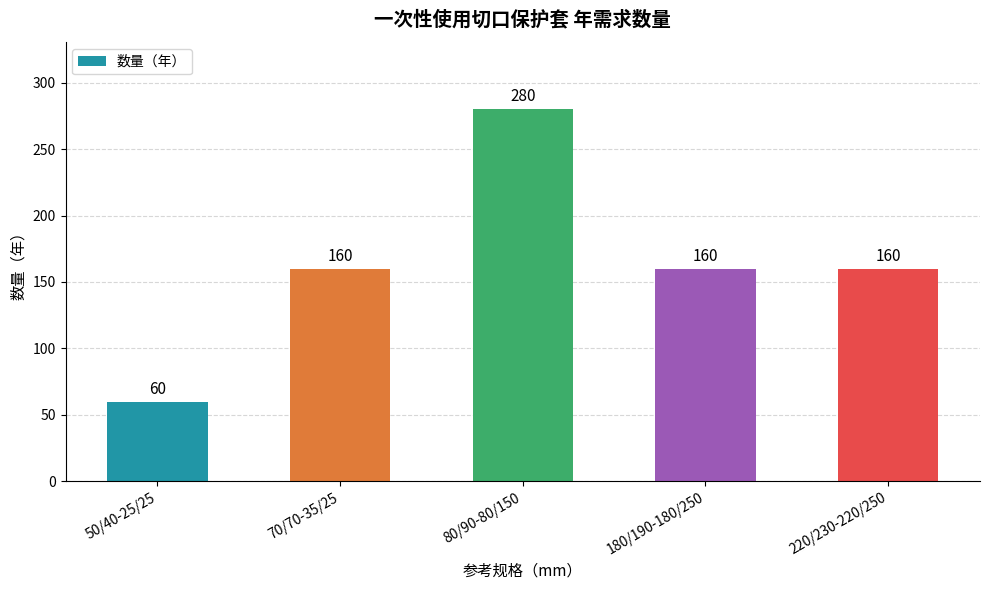

Between 50/40-25/25 and 70/70-35/25, which is larger?

70/70-35/25